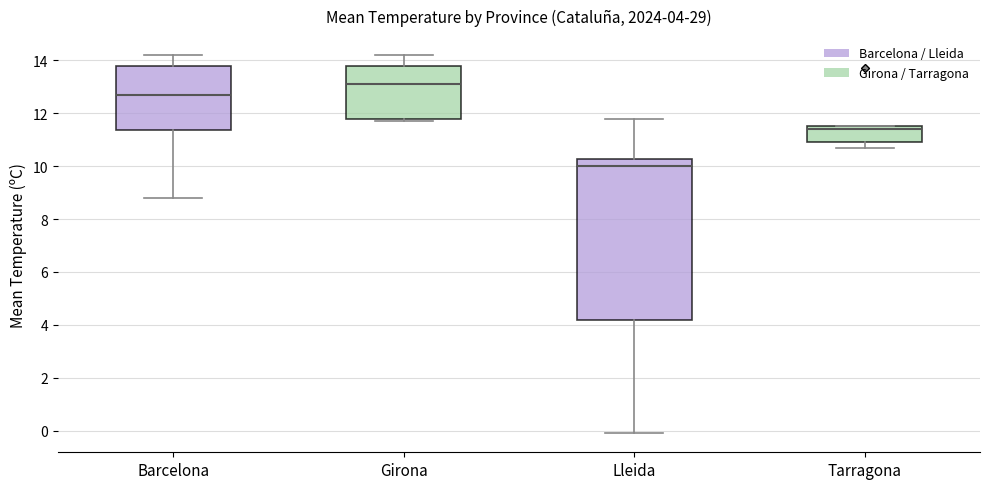

Which box's median line is the highest?

Girona